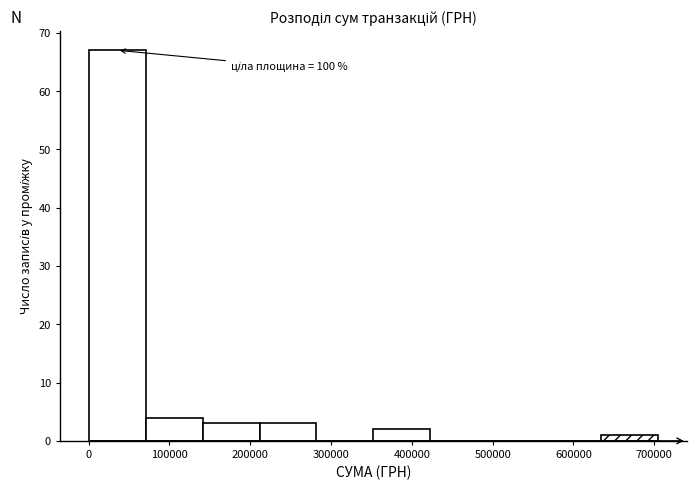

Over which range of the x-axis is the bar tallest?

0 to 70000